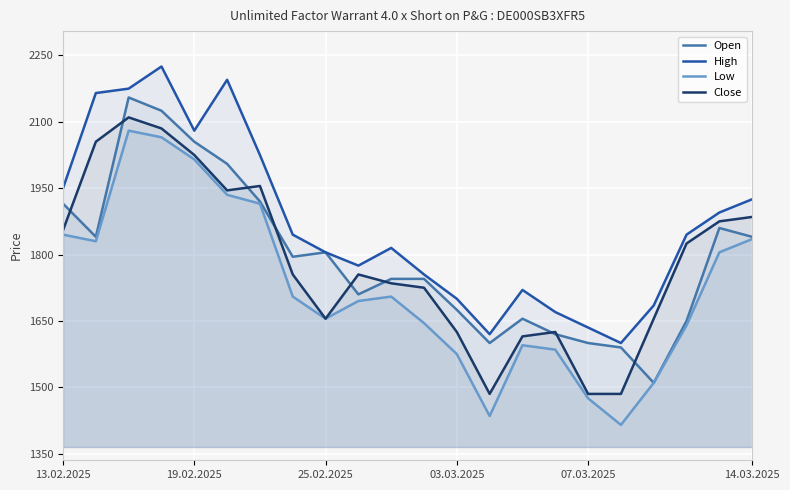

True or false: Open has more than 0 points higher than both neighbors.

True